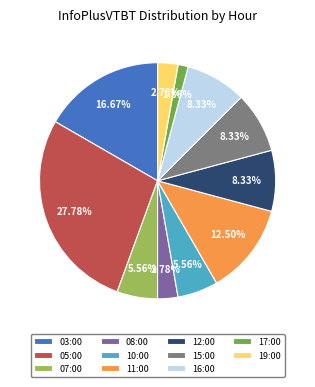

To the nearest percent, what is the average slice percentage?

9%